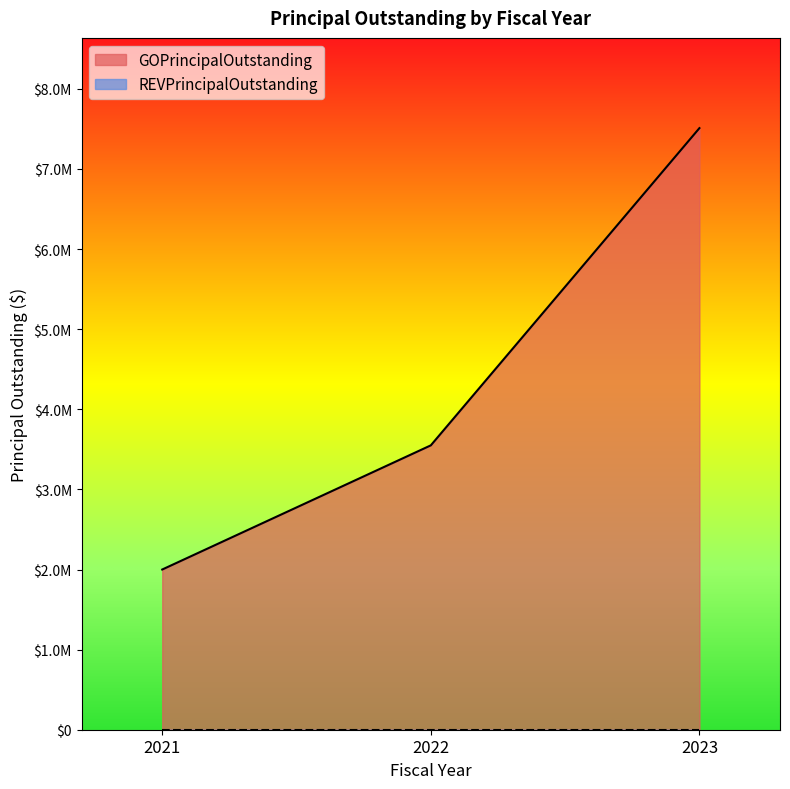

What is the sum of the values at 2022 and 2021?

5550000